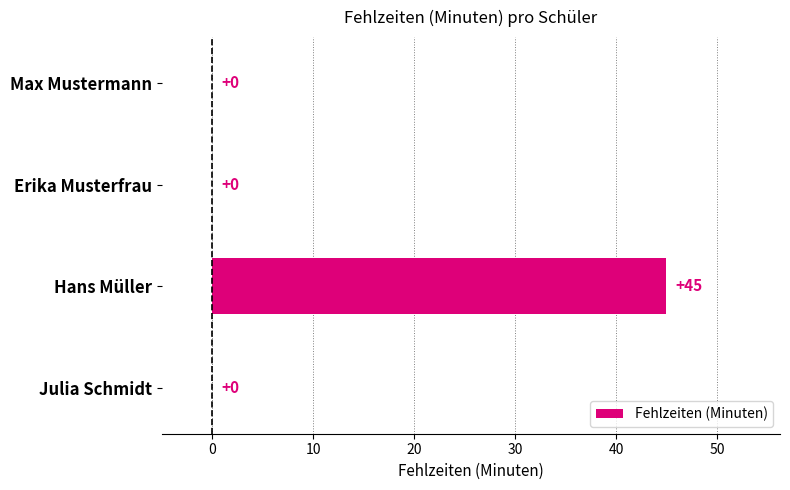

Does the chart contain stacked bars?

No